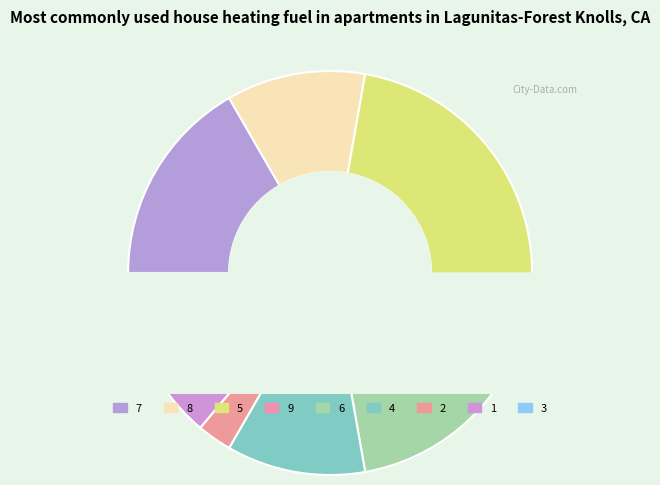

Rank the categories by value from highest to lowest.

5, 7, 6, 8, 4, 1, 3, 9, 2